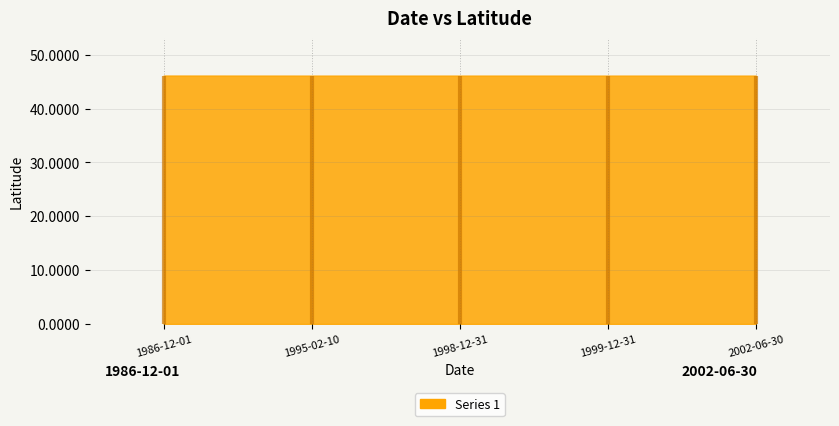

Approximately how many times larger is the value at 1999-12-31 compared to 1986-12-01?

1.0